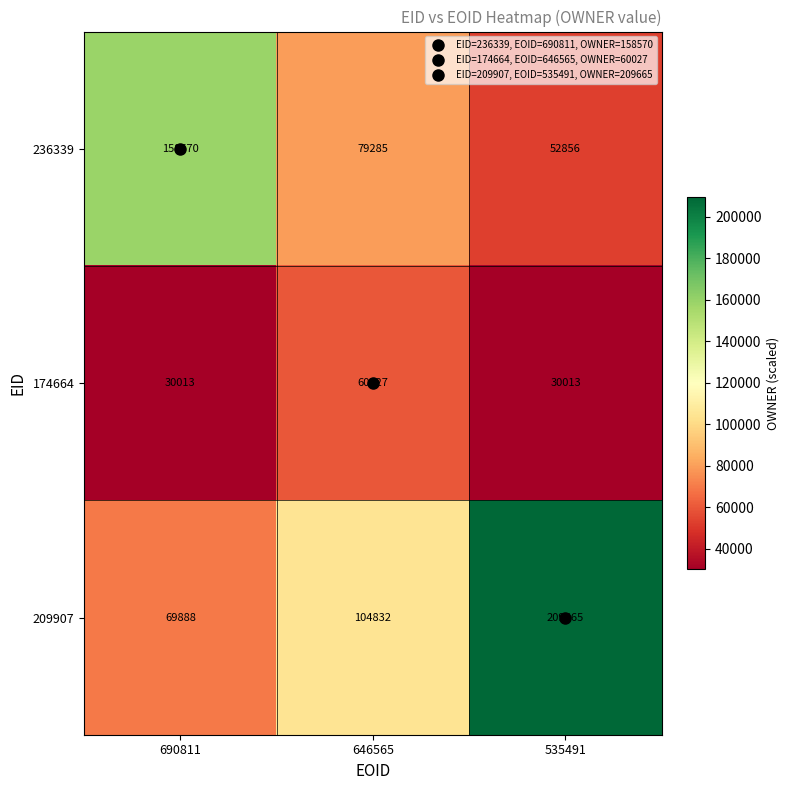

At which label is 209907 closest to 139776?

646565